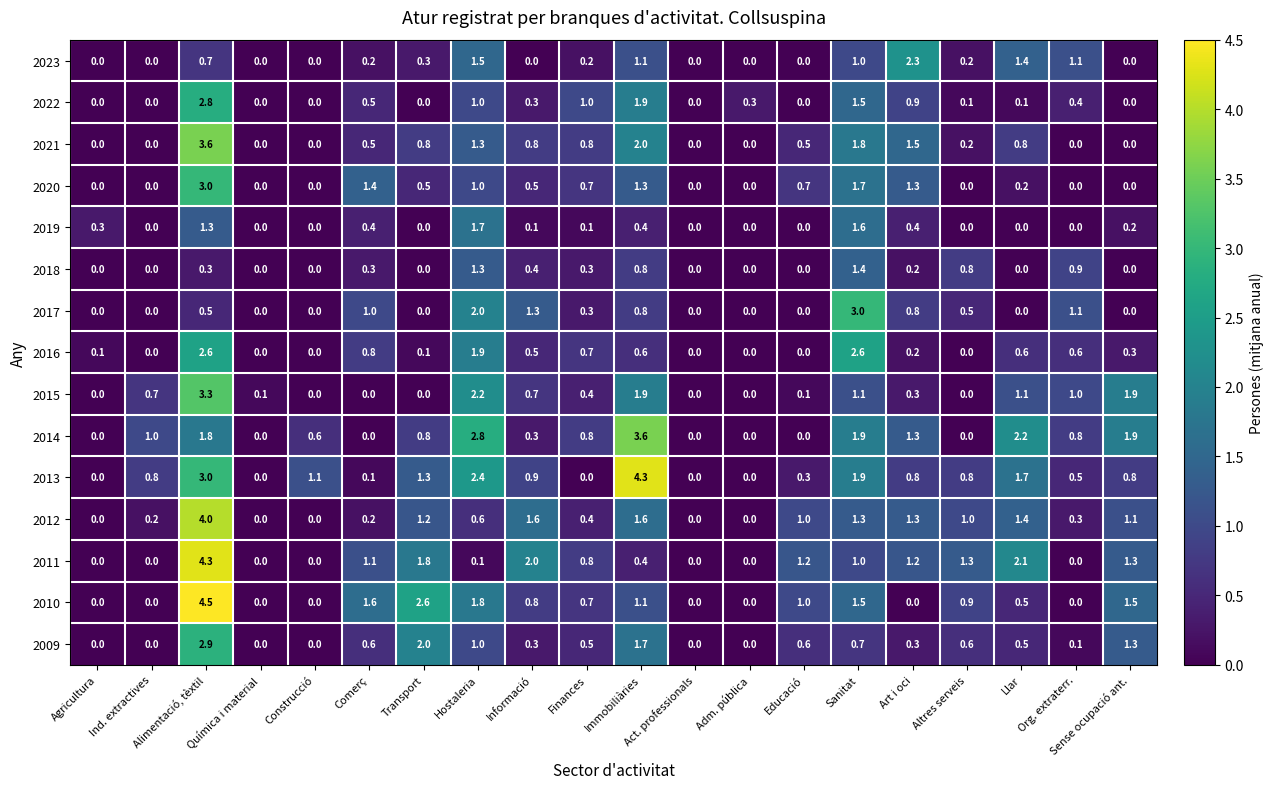

True or false: 2012 has a value of 1.1 at Sense ocupació ant..

True